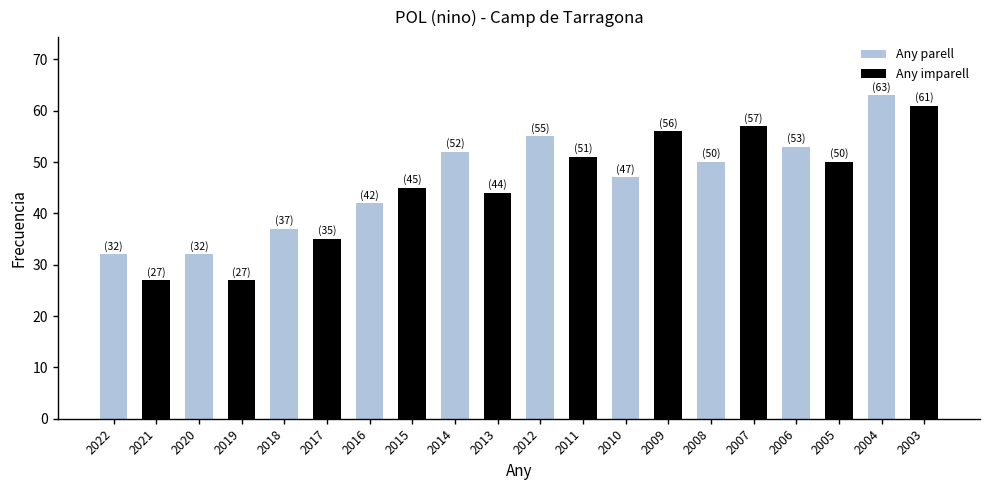

What is the greatest value displayed?

63